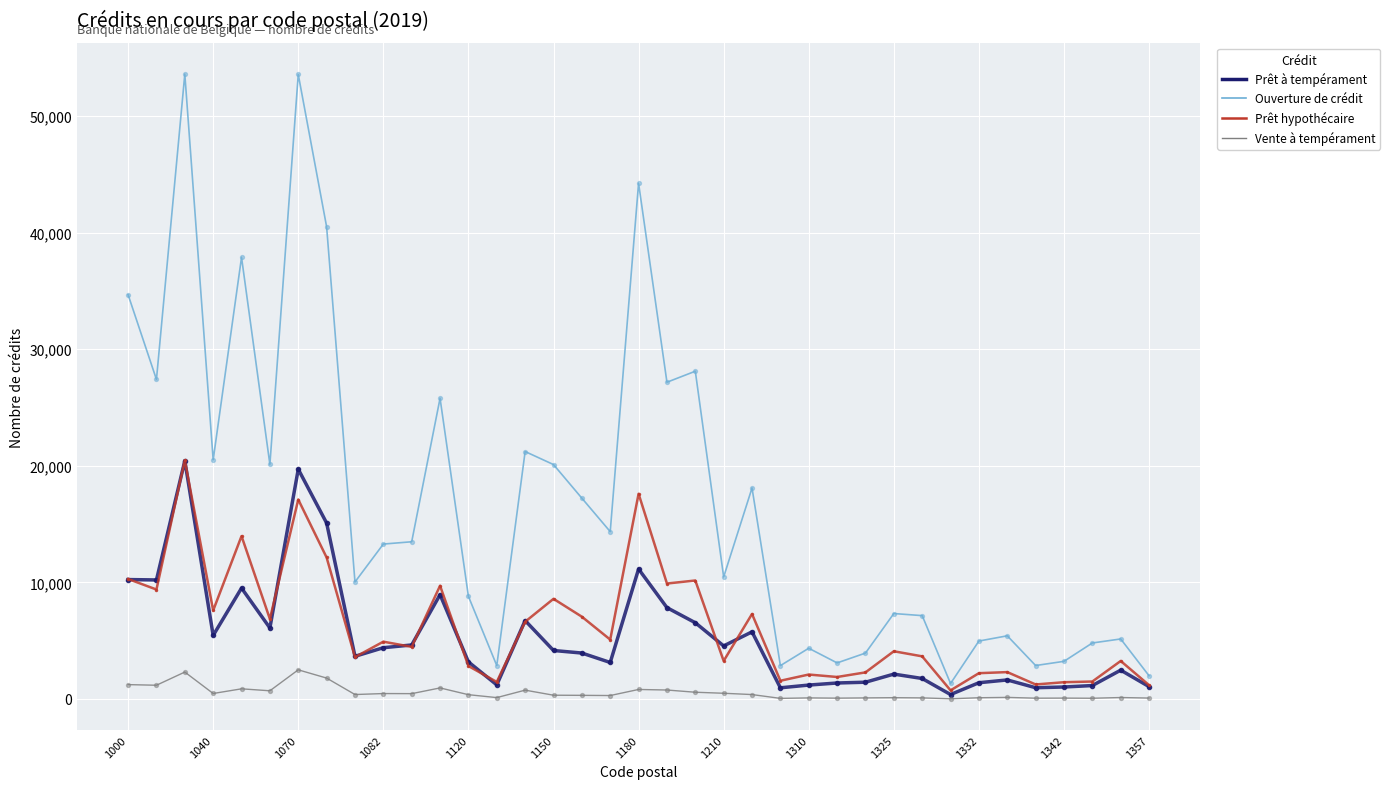

At how many categories does at least one series exceed 40884?

3